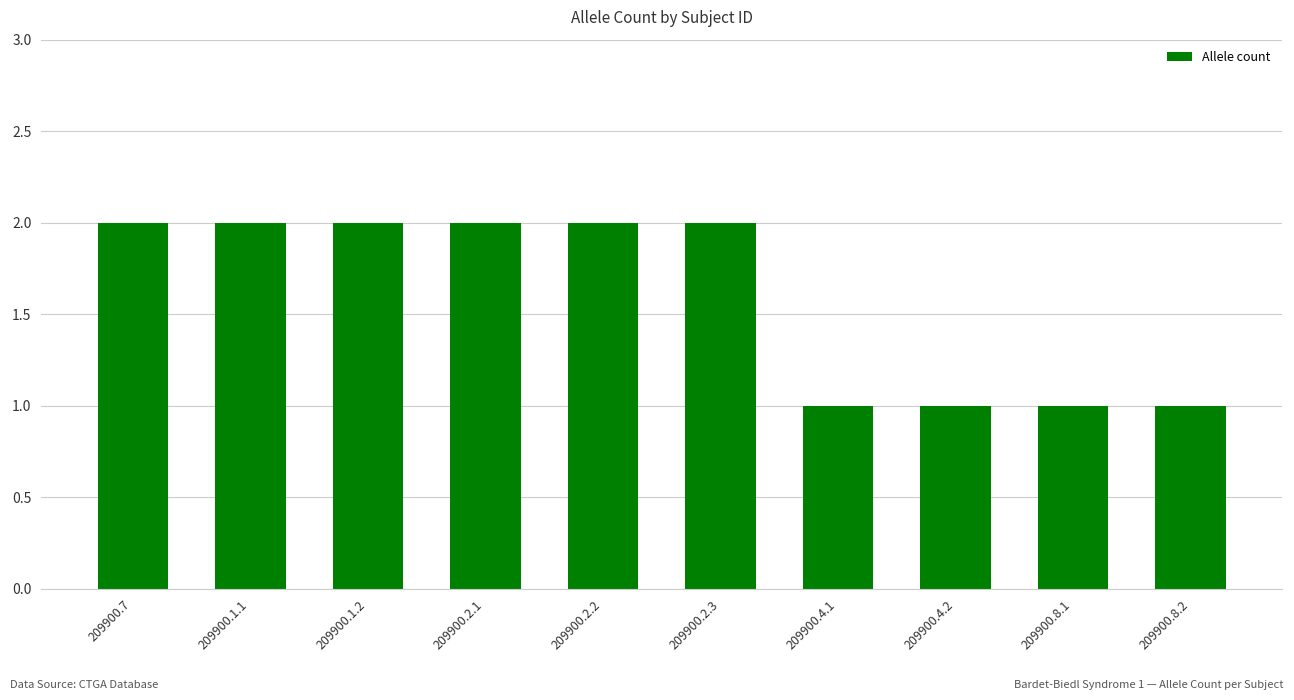

True or false: the data shows 0 at 209900.4.1.

False